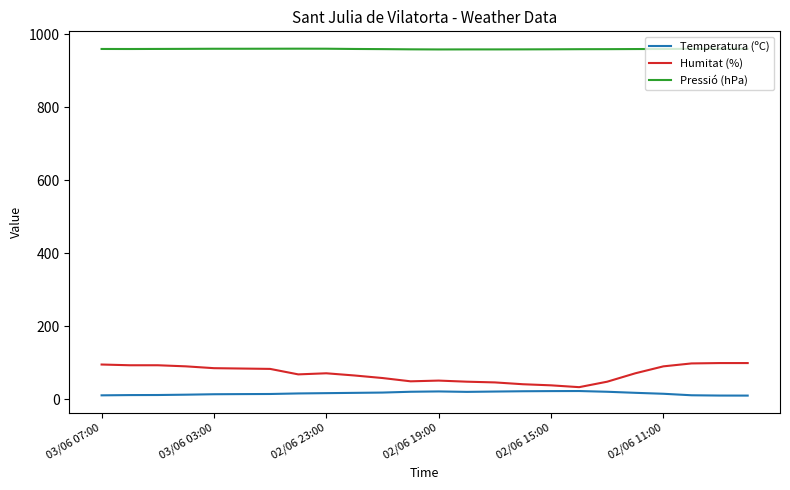

True or false: Pressió (hPa) and Temperatura (ºC) intersect in this chart.

False